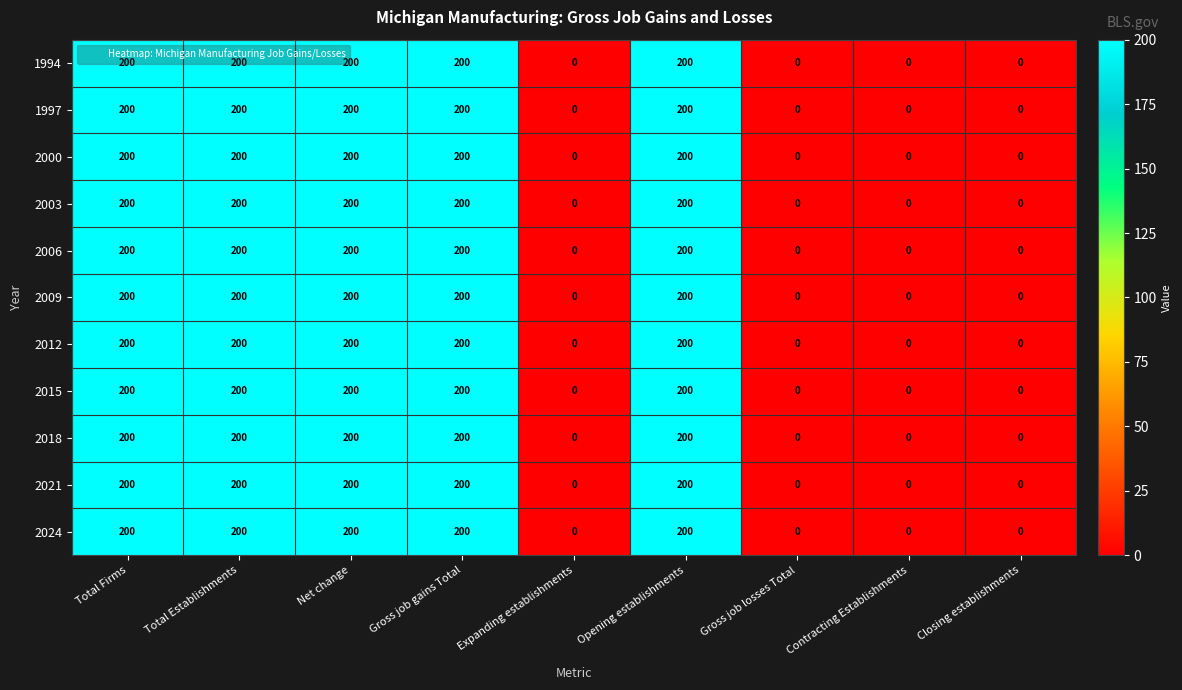

Count the 2015 values in the range 0 to 200.

9